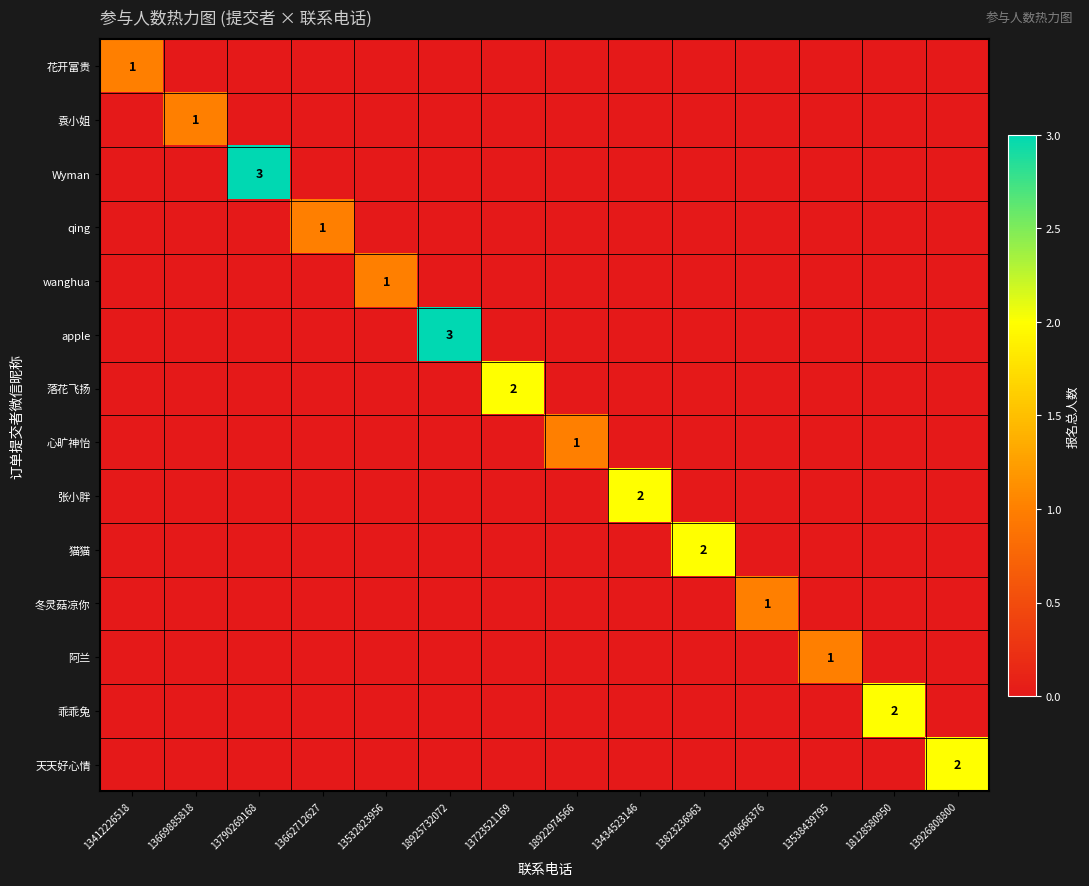

At which category is the sum across all series the highest?

13790269168